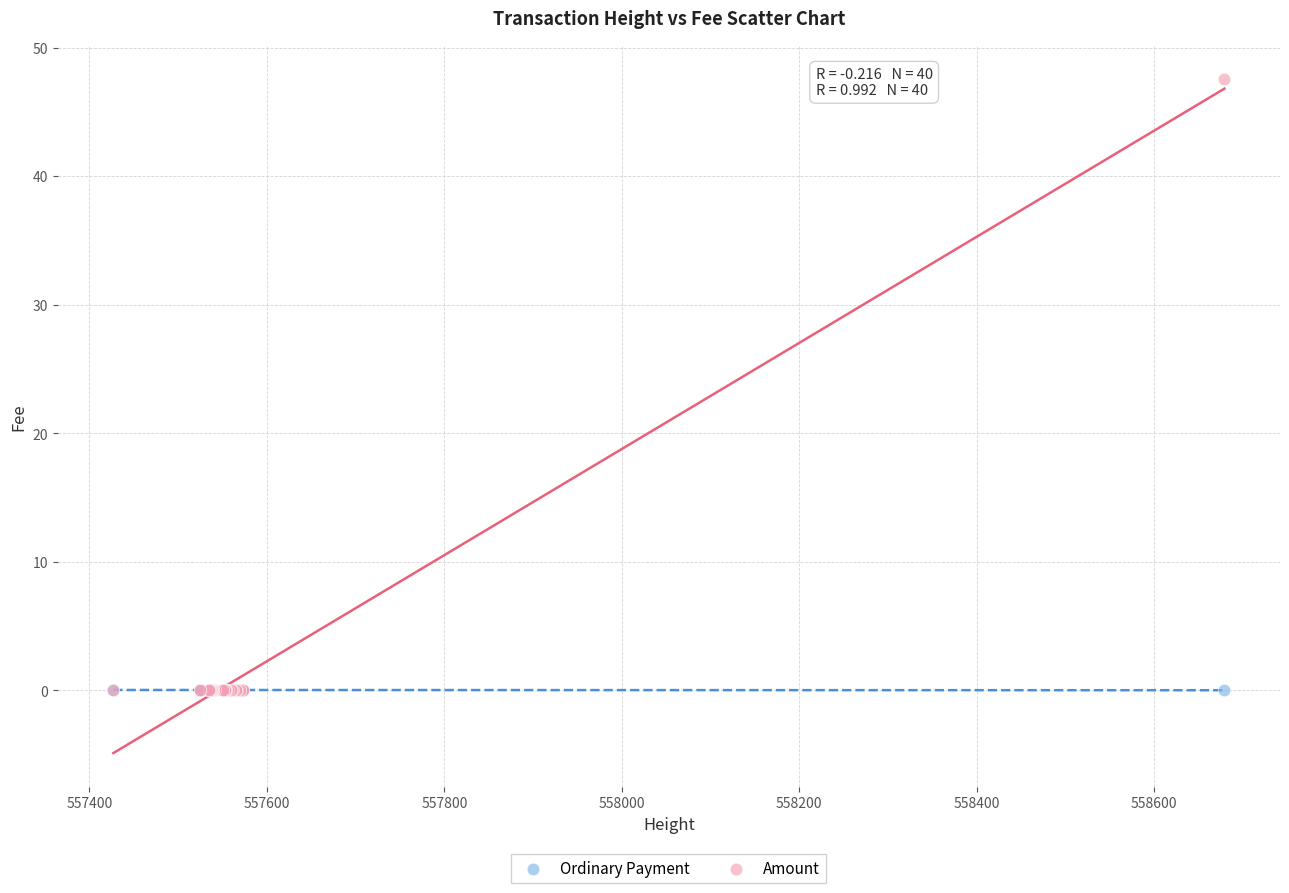

What are all the series names shown in the legend?

Ordinary Payment, Amount